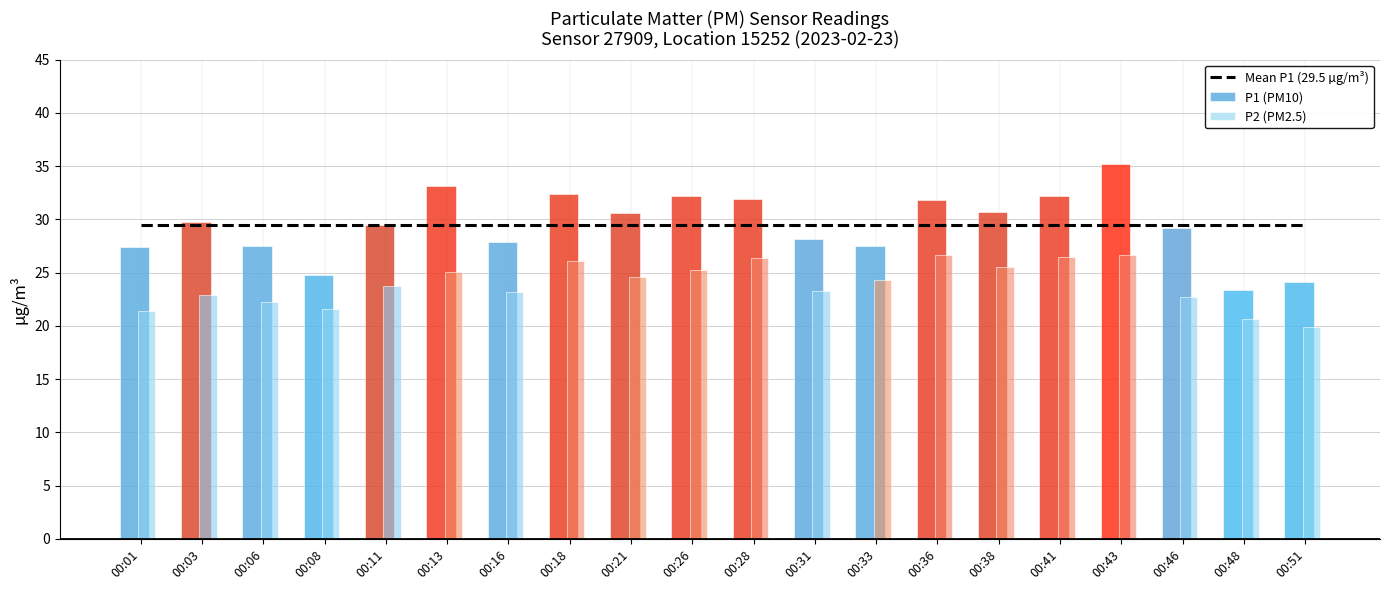

At which label does P2 (PM2.5) first exceed 24?

00:13